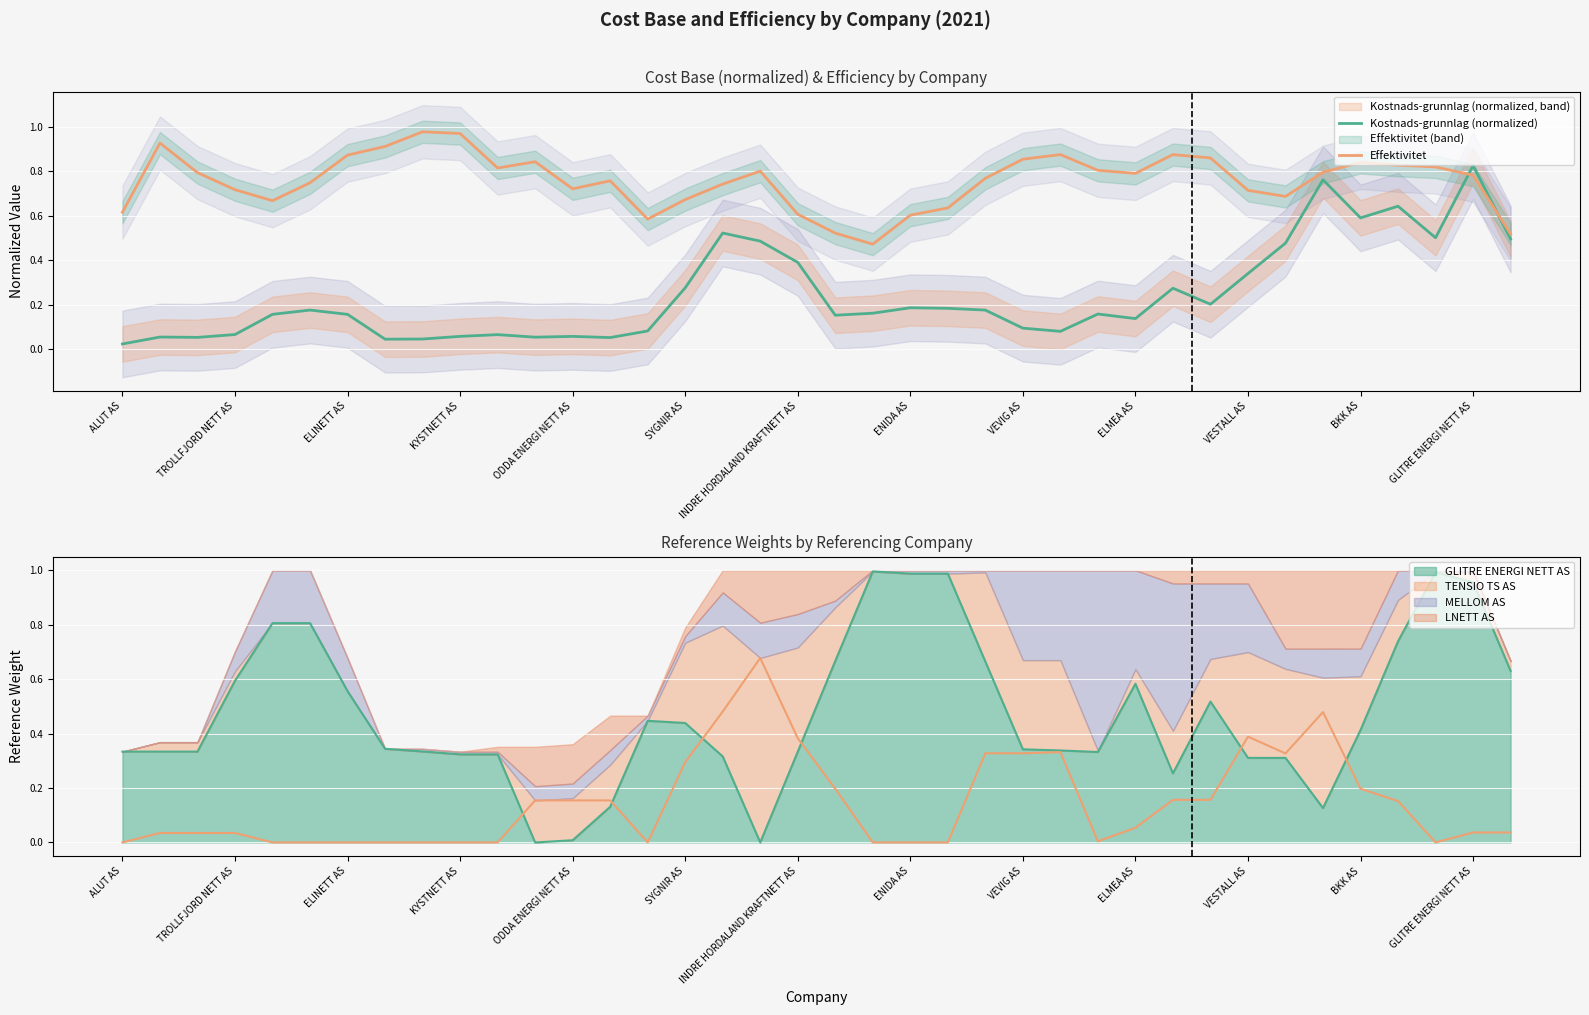

Which label corresponds to the smallest value in the chart?

ALUT AS